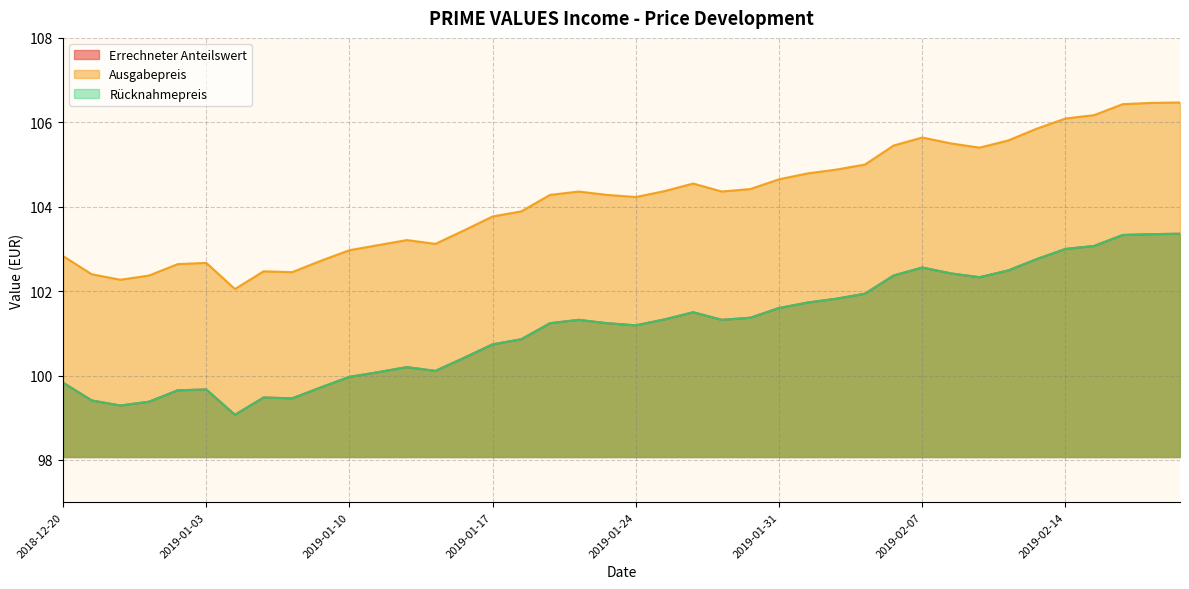

What is the spread (max minus min) of values at 2019-01-15?

3.0